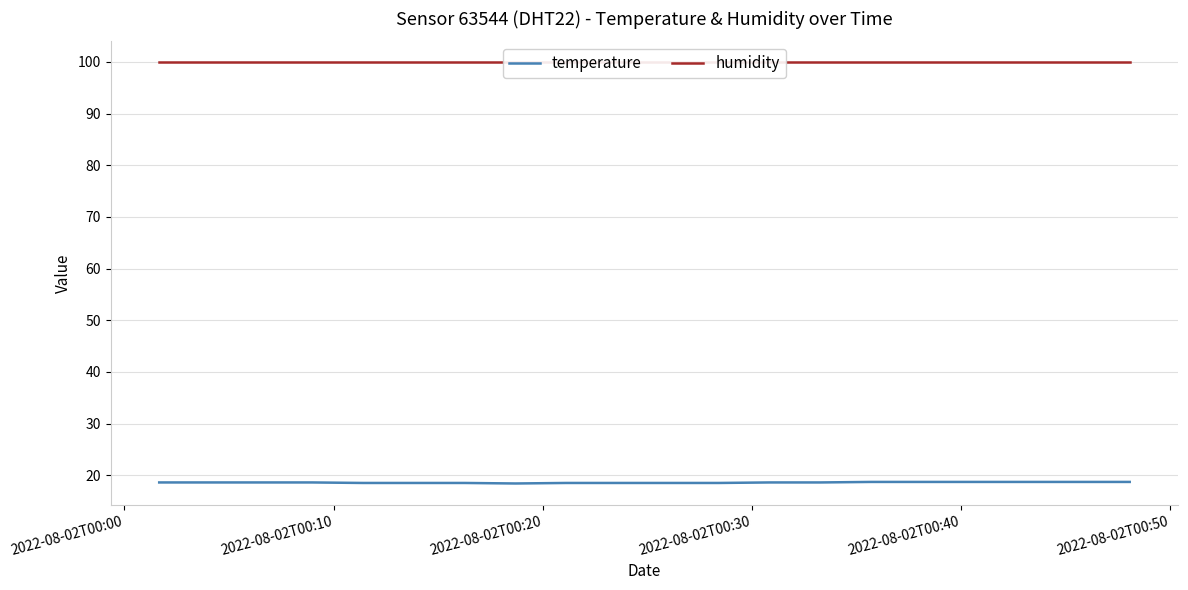

True or false: humidity and temperature cross at least once.

False